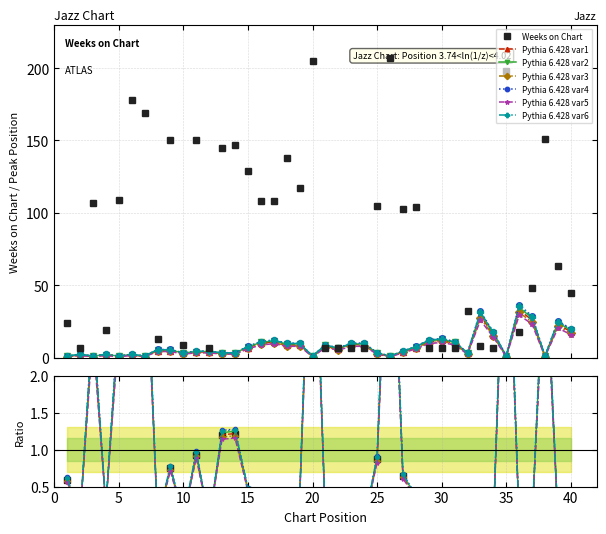

True or false: Peak Position and Weeks on Chart intersect in this chart.

True